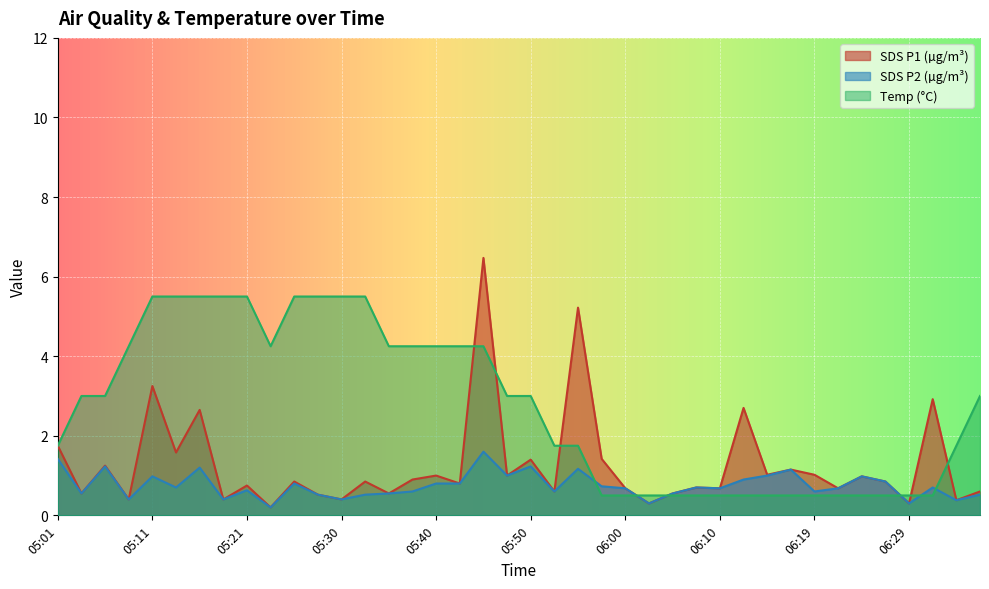

What is the difference between the maximum and minimum values in the SDS_P2 series?

1.4